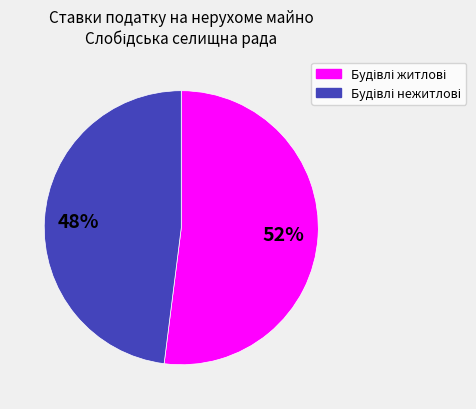

Is there a majority slice in this chart?

Yes